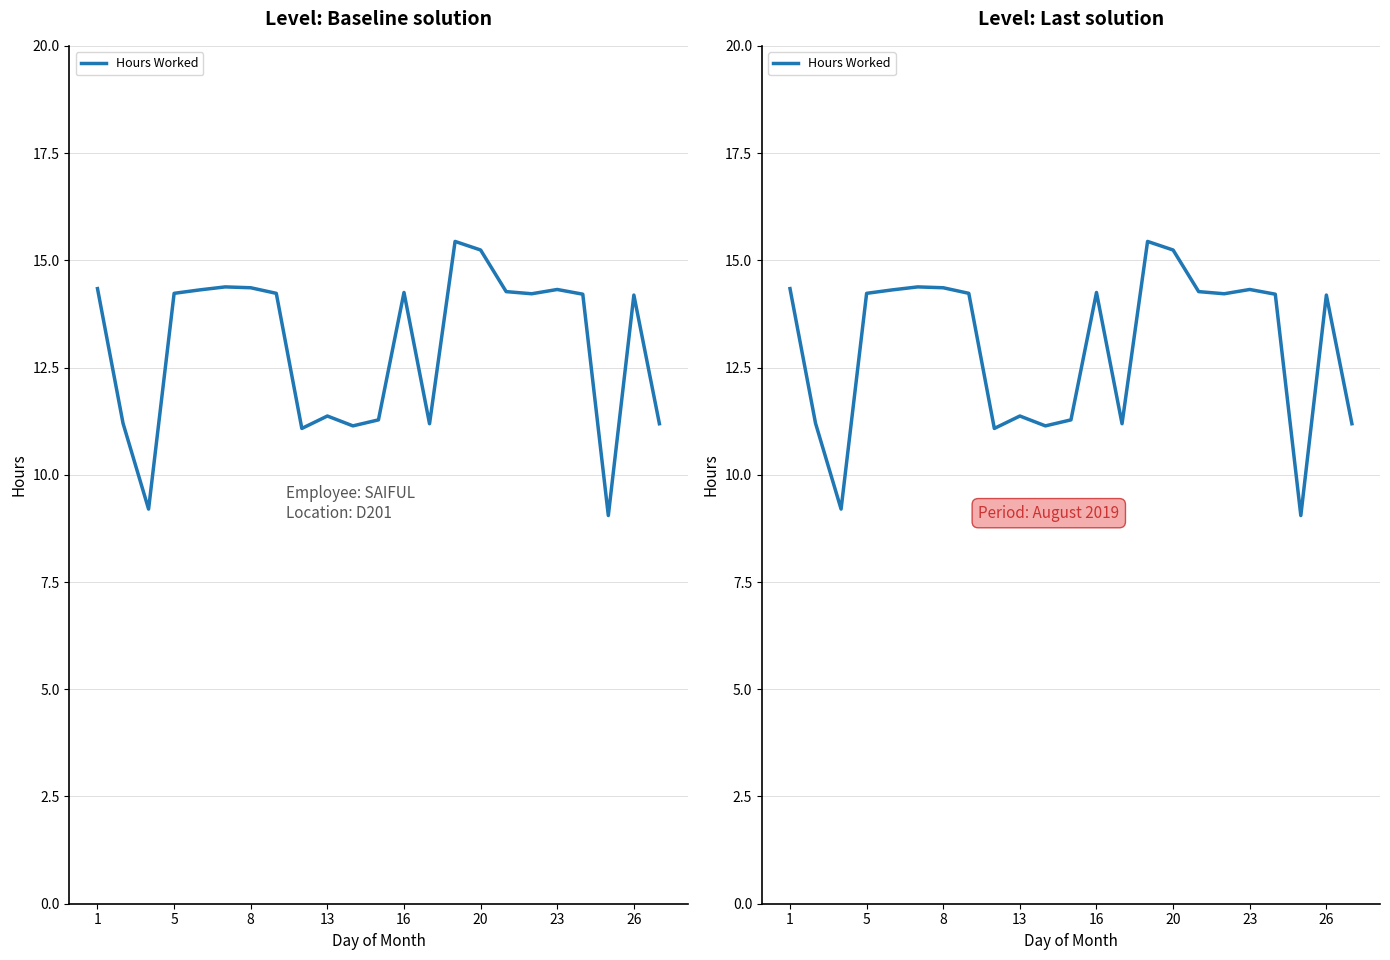

Where does the data first go above 14?

1